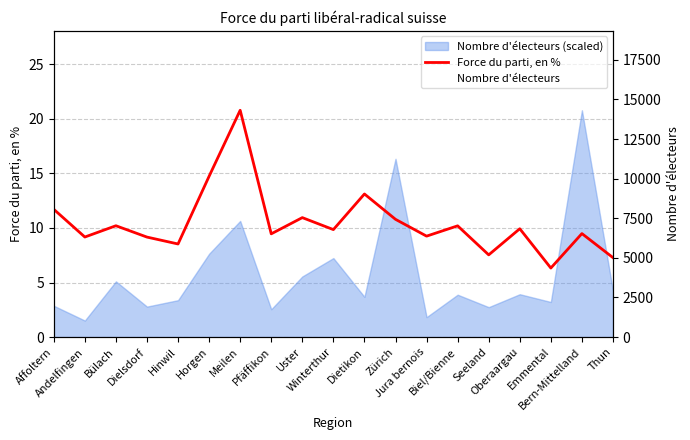

Reading left to right, list all the values displayed in this chart.

Force du parti, en %: Affoltern=11.7	Andelfingen=9.2	Bülach=10.2	Dielsdorf=9.2	Hinwil=8.5	Horgen=14.7	Meilen=20.8	Pfäffikon=9.5	Uster=10.9	Winterthur=9.8	Dietikon=13.1	Zürich=10.8	Jura bernois=9.2	Biel/Bienne=10.2	Seeland=7.5	Oberaargau=9.9	Emmental=6.3	Bern-Mittelland=9.5	Thun=7.3
Nombre d'électeurs: Affoltern=1978.2	Andelfingen=1044.7	Bülach=3518.4	Dielsdorf=1925.0	Hinwil=2330.8	Horgen=5259.2	Meilen=7332.9	Pfäffikon=1758.4	Uster=3827.4	Winterthur=4987.2	Dietikon=2541.7	Zürich=11254.2	Jura bernois=1260.6	Biel/Bienne=2676.2	Seeland=1890.5	Oberaargau=2707.3	Emmental=2217.2	Bern-Mittelland=14317.5	Thun=2912.9